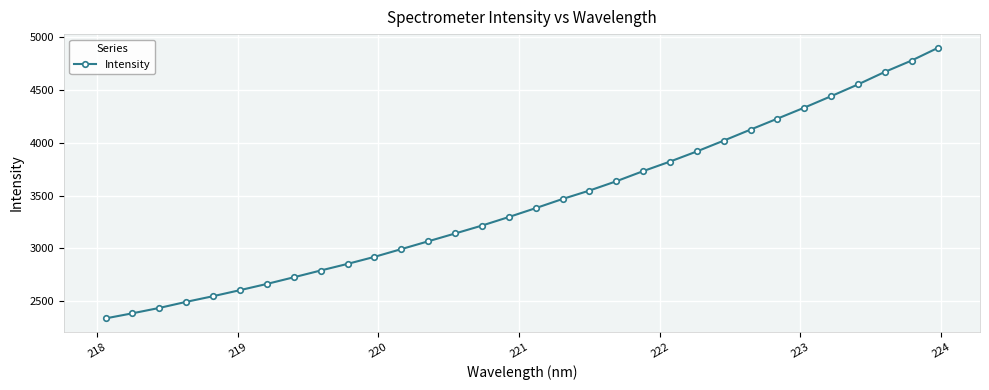

What is the greatest value displayed?

4899.1